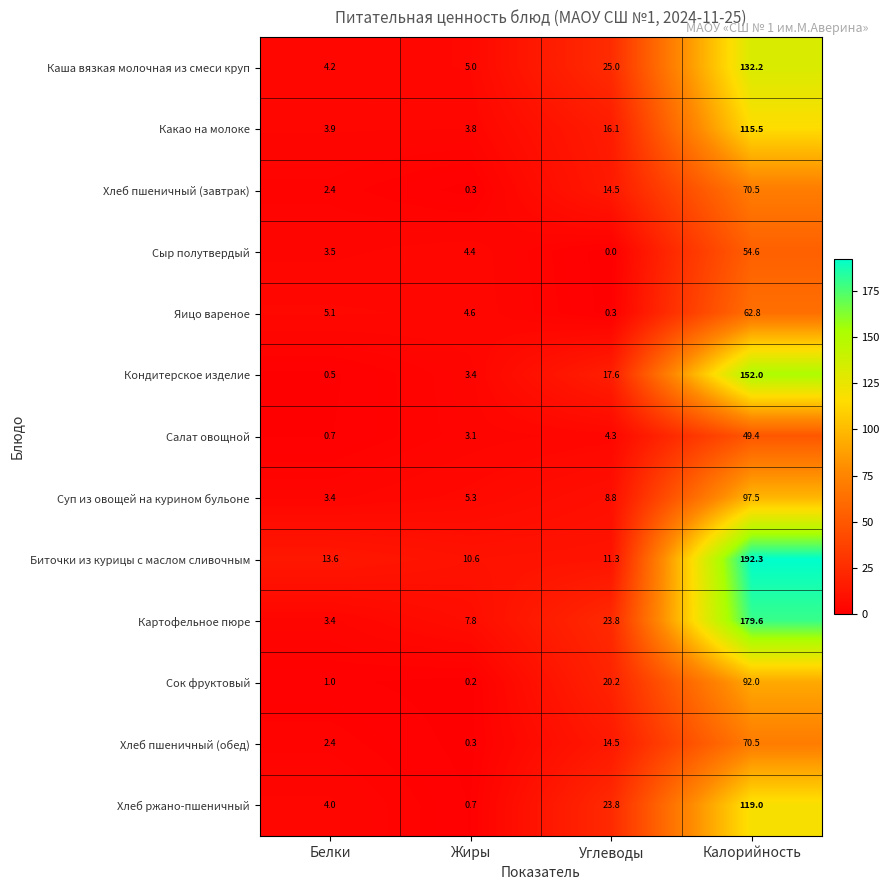

At how many categories does at least one series exceed 127?

1